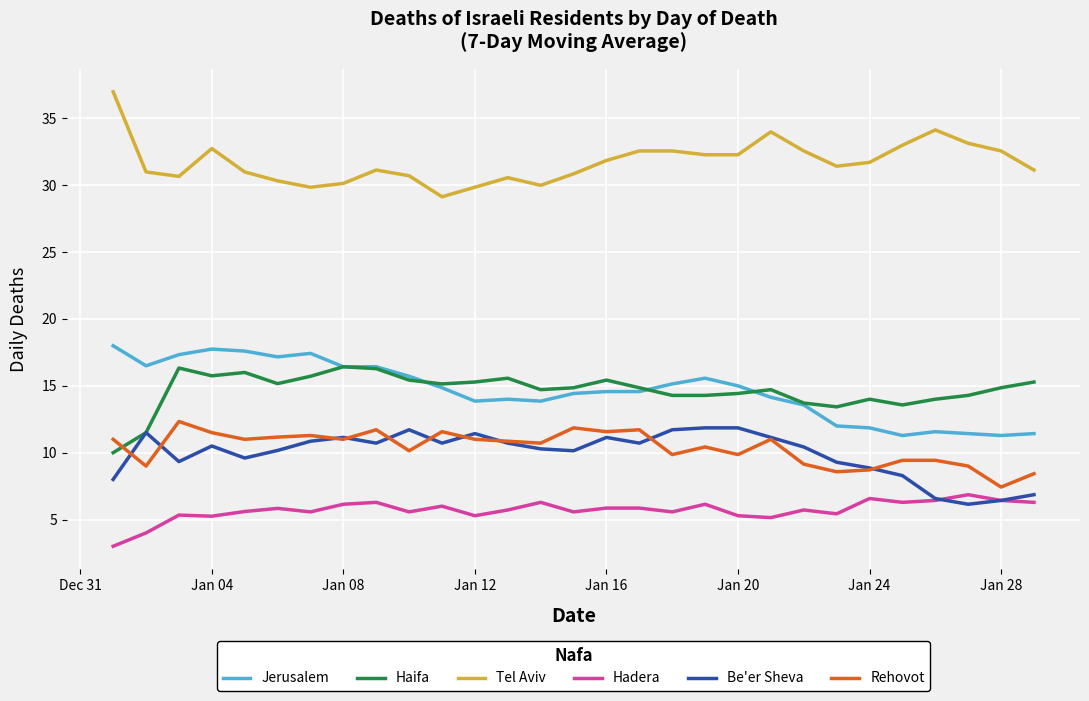

Which series has the largest total across all categories?

Tel Aviv